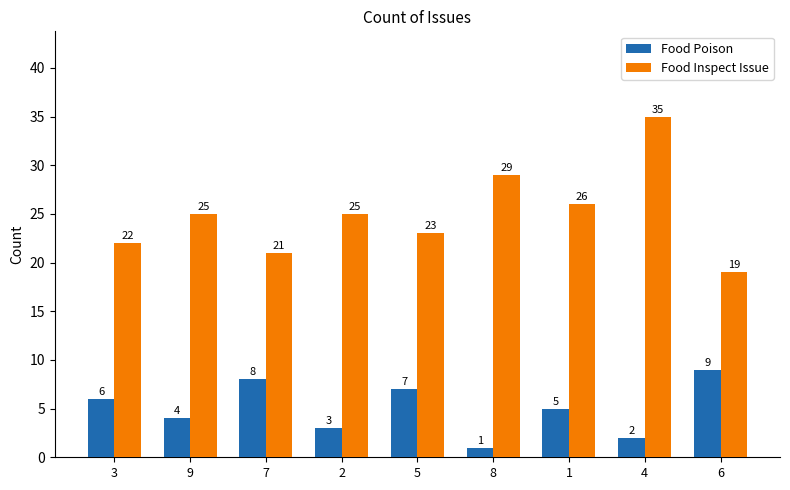

How many values in the Food Poison series are below 5?

4